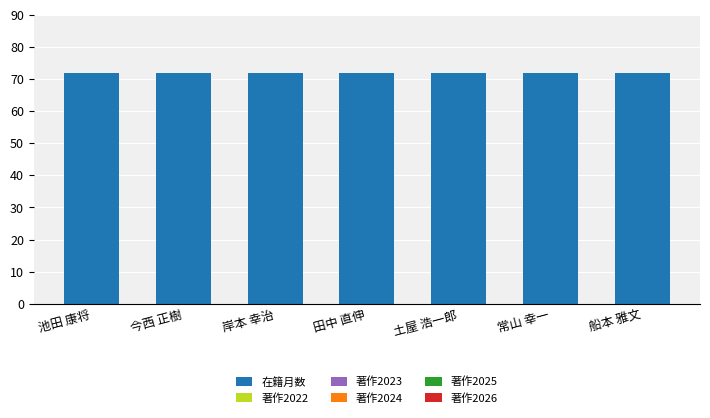

What is the difference between the highest and lowest values at 池田 康将?

72